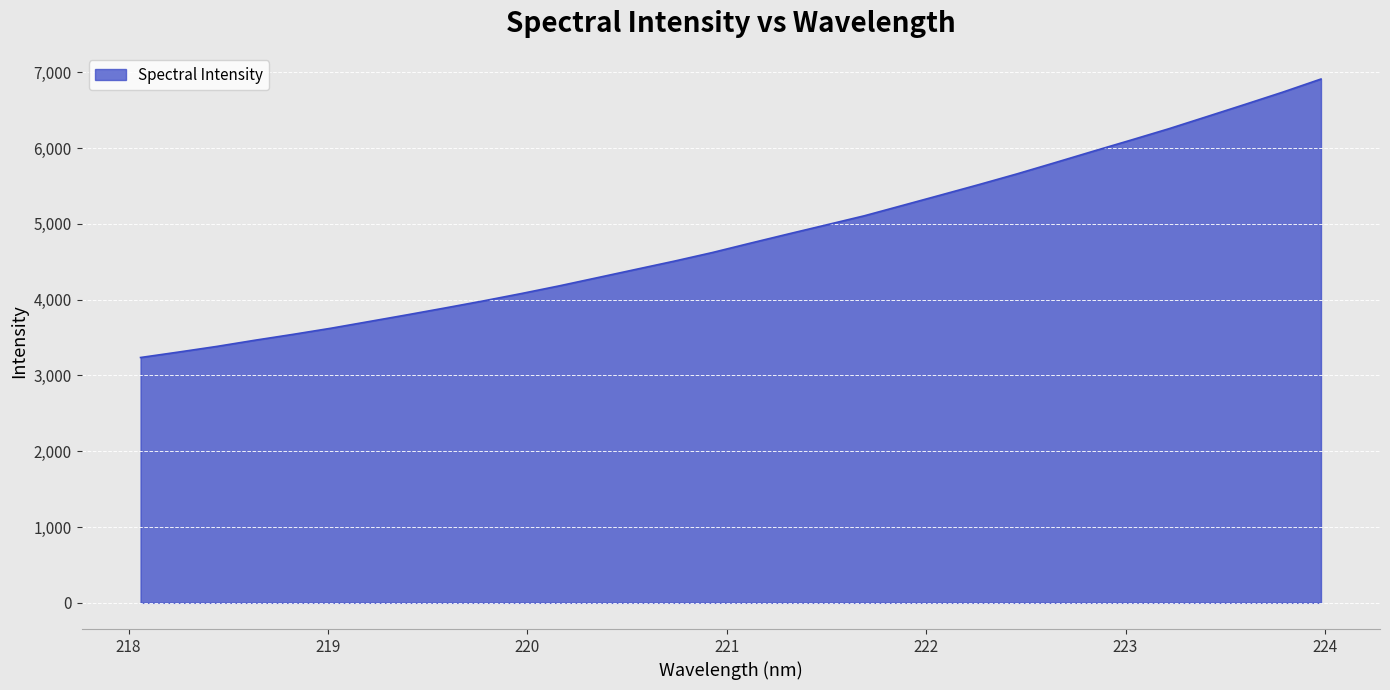

What is the greatest value displayed?

6909.8